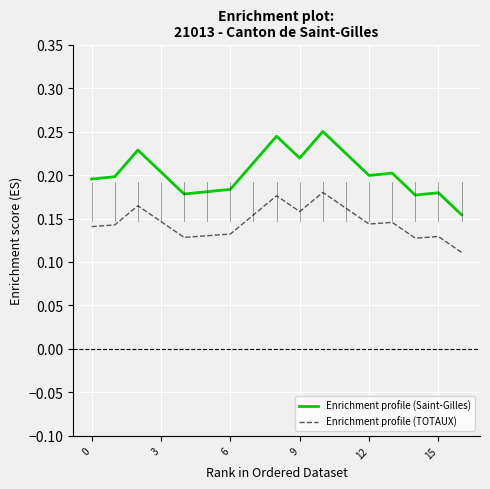

Which series has the widest spread of values?

Enrichment profile (Saint-Gilles)